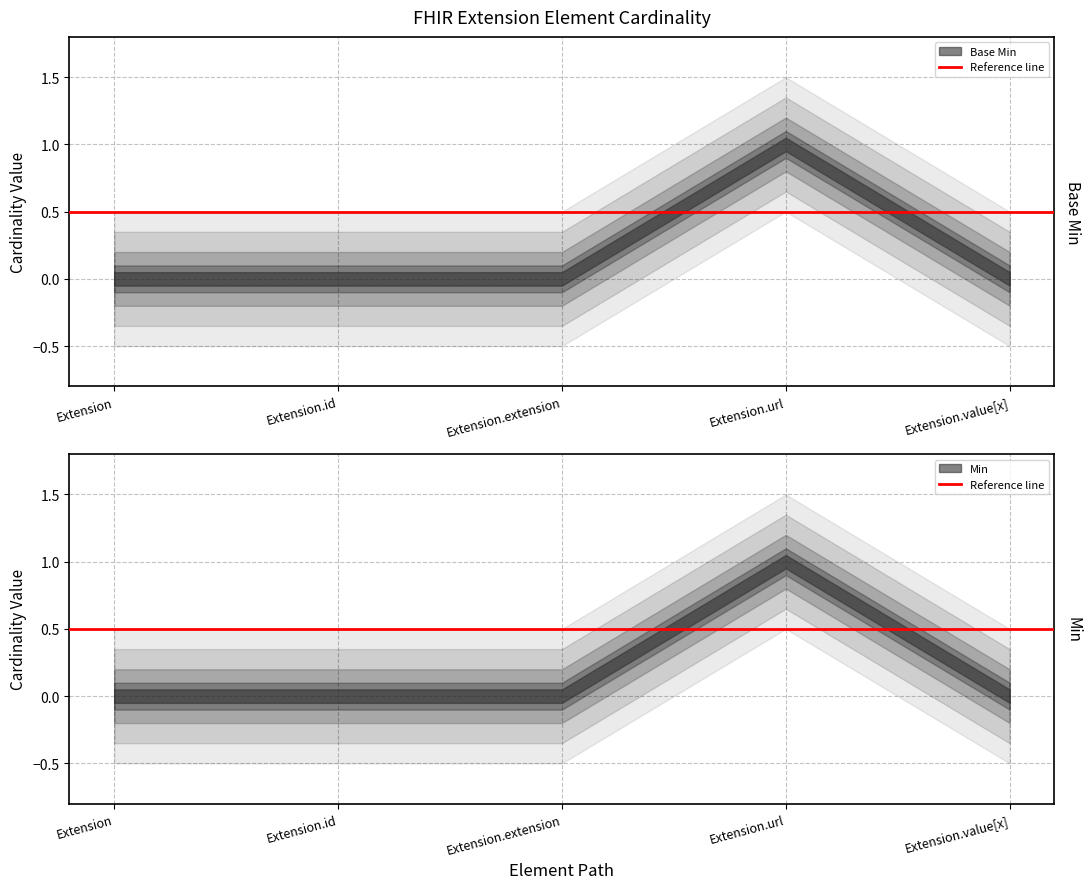

How many interior local peaks (higher than both neighbors) does the data have?

1